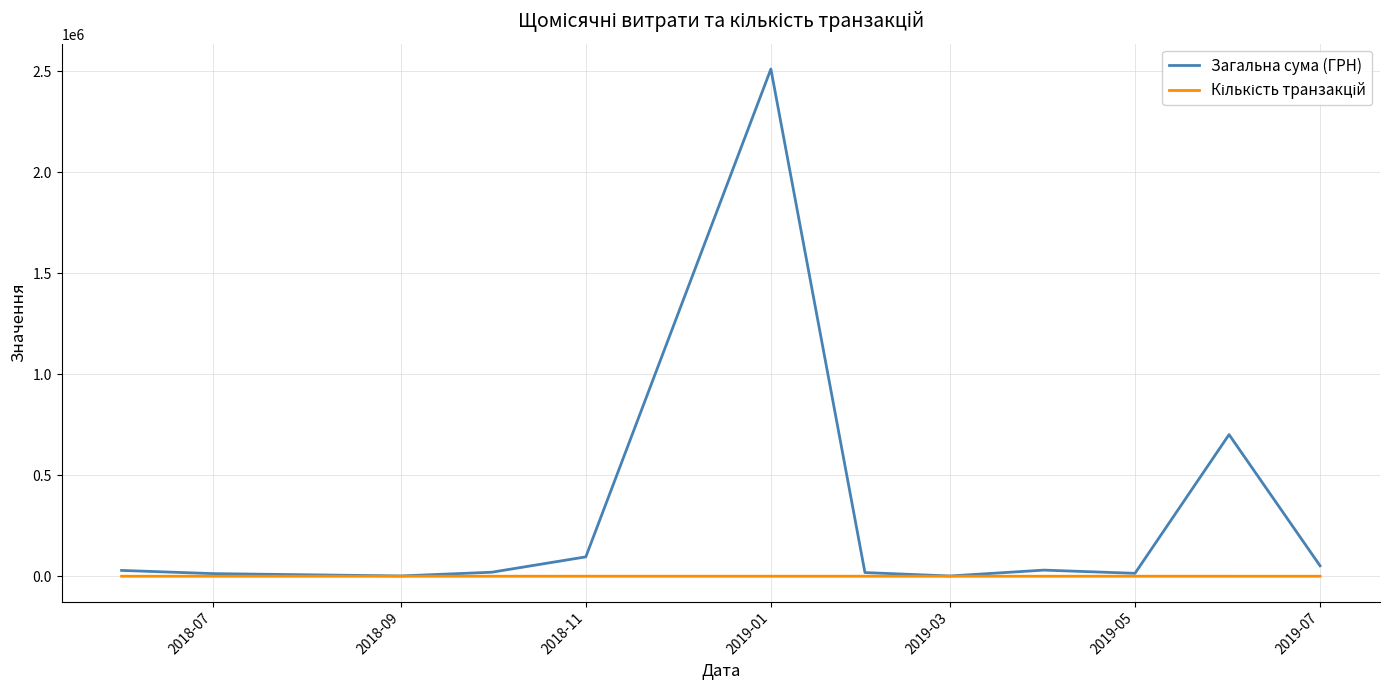

What is the greatest value displayed?

2510363.7